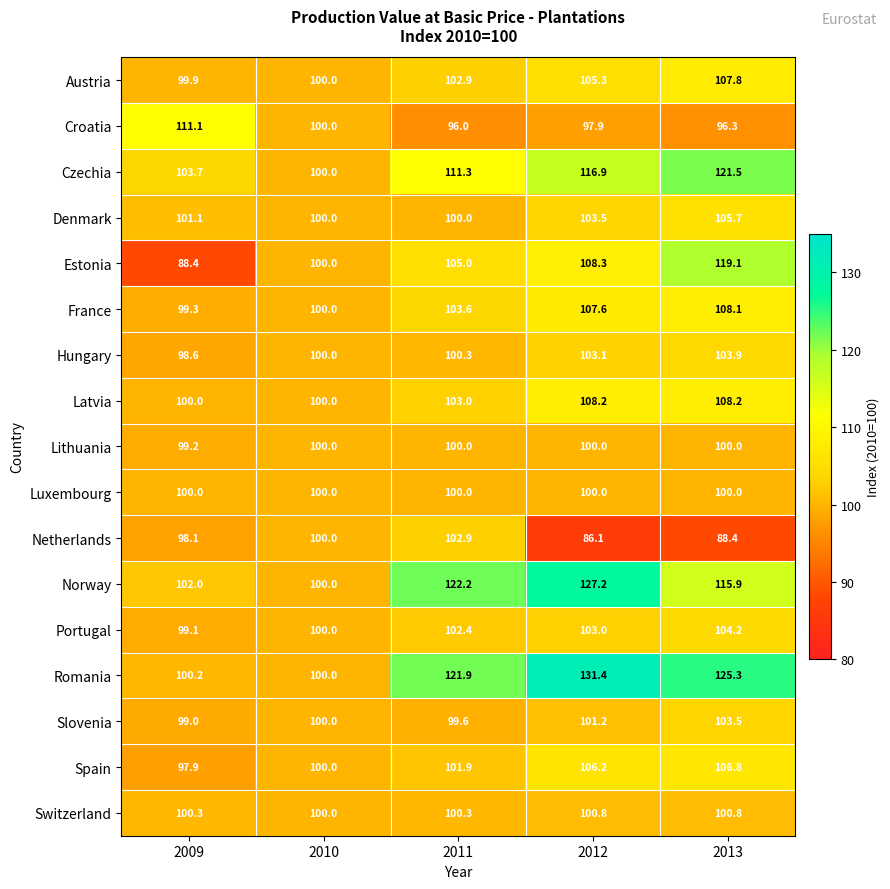

What value does the Switzerland series have at 2009?

100.3